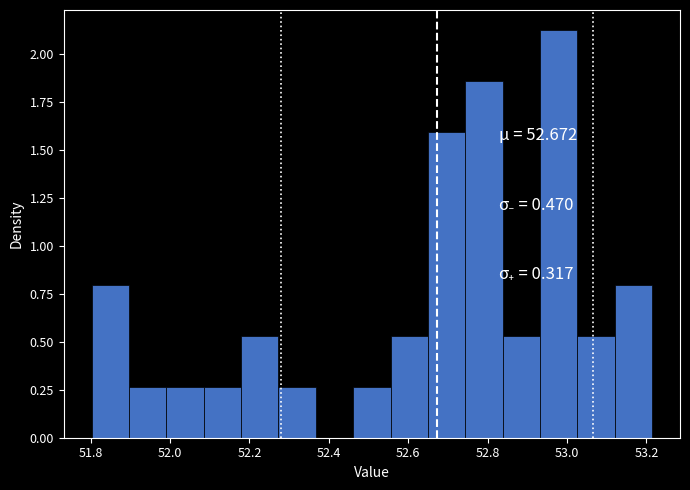

Reading left to right, list every bar in this chart as the range it spans on the x-axis followed by its height. Neither the bar edges nor the heights are printed on the chart, so give them approximately, as read against the axes.

51.80 to 51.90: 0.80
51.90 to 52.00: 0.25
52.00 to 52.08: 0.25
52.08 to 52.18: 0.25
52.18 to 52.28: 0.55
52.28 to 52.36: 0.25
52.36 to 52.46: 0
52.46 to 52.56: 0.25
52.56 to 52.64: 0.55
52.64 to 52.74: 1.60
52.74 to 52.84: 1.85
52.84 to 52.94: 0.55
52.94 to 53.02: 2.15
53.02 to 53.12: 0.55
53.12 to 53.22: 0.80